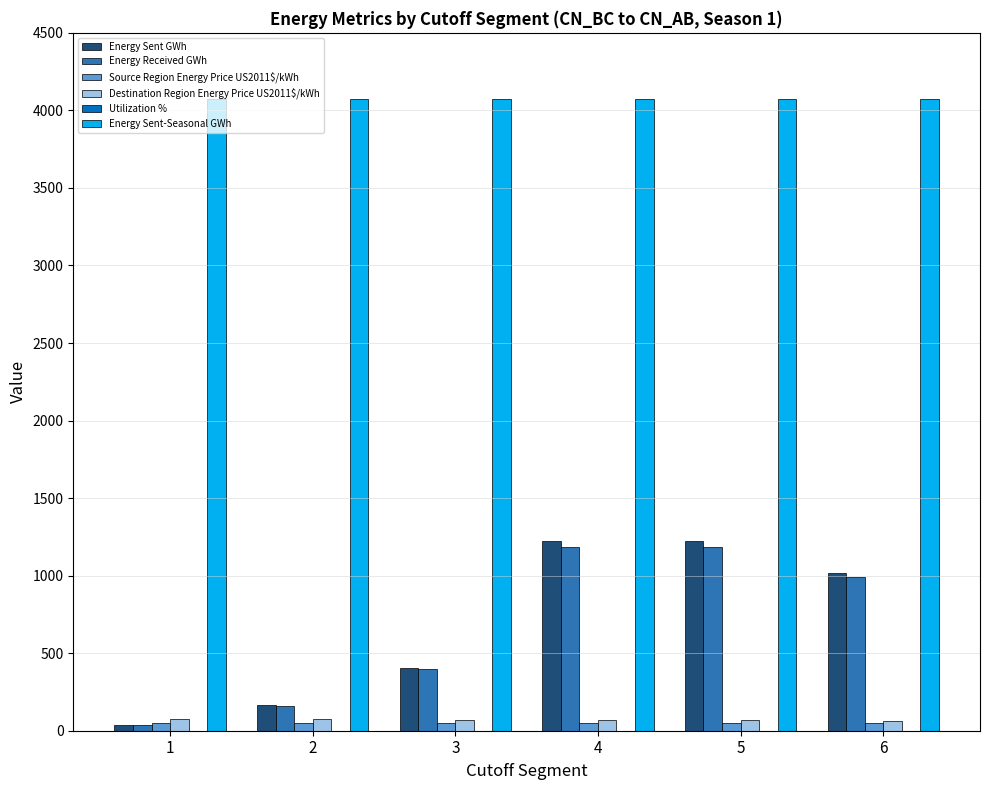

Which series has the widest spread of values?

Energy Sent GWh